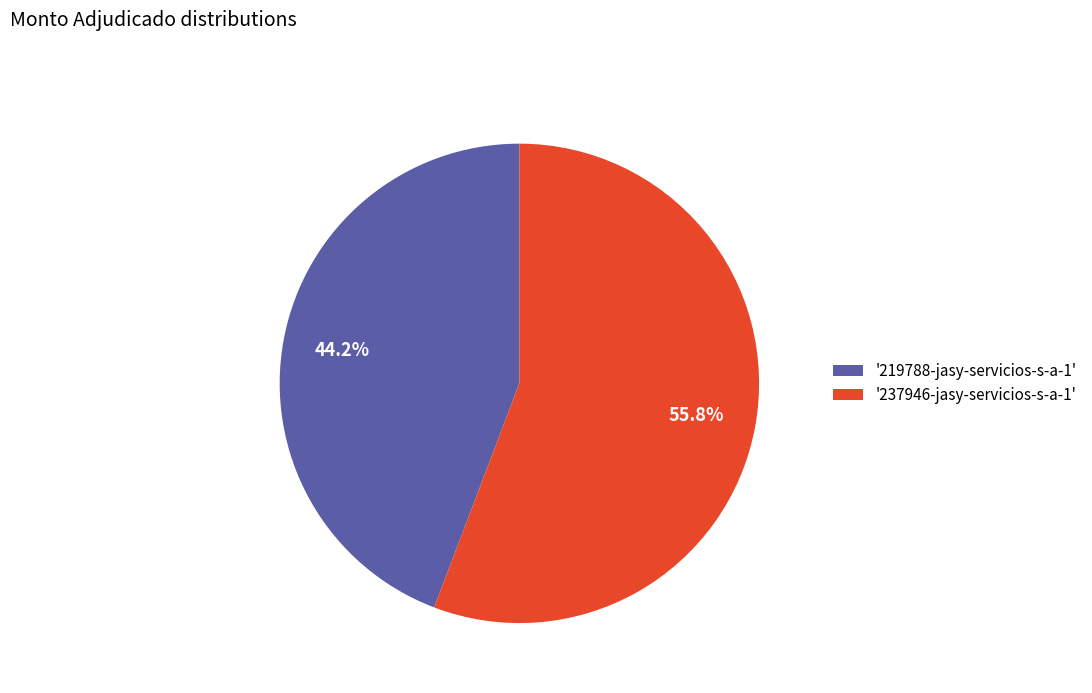

Rank the categories by value from highest to lowest.

'237946-jasy-servicios-s-a-1', '219788-jasy-servicios-s-a-1'